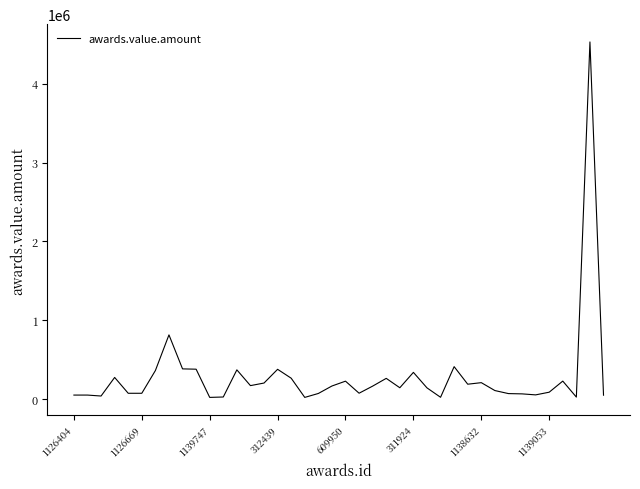

What is the maximum value shown in the chart?

4531315.3